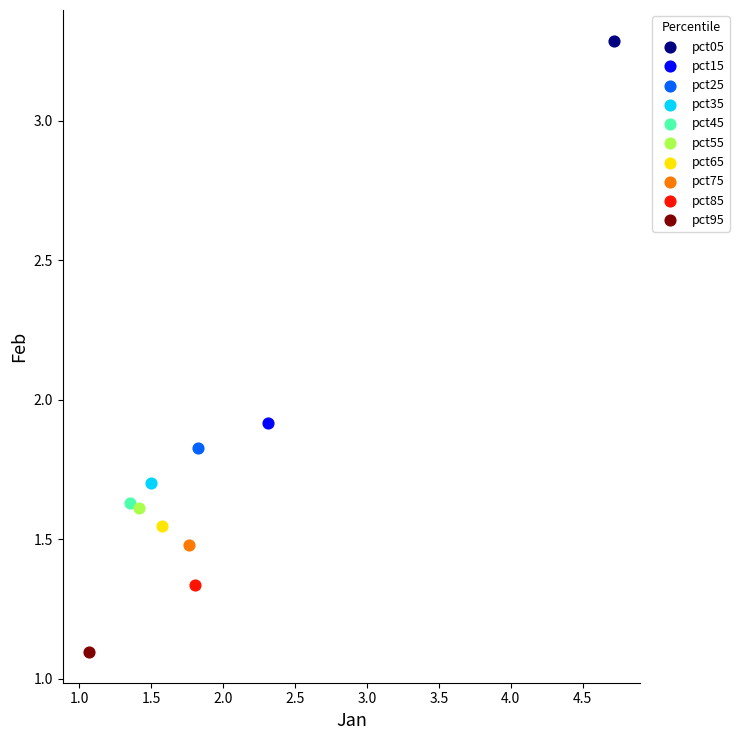

What are all the series names shown in the legend?

pct05, pct15, pct25, pct35, pct45, pct55, pct65, pct75, pct85, pct95